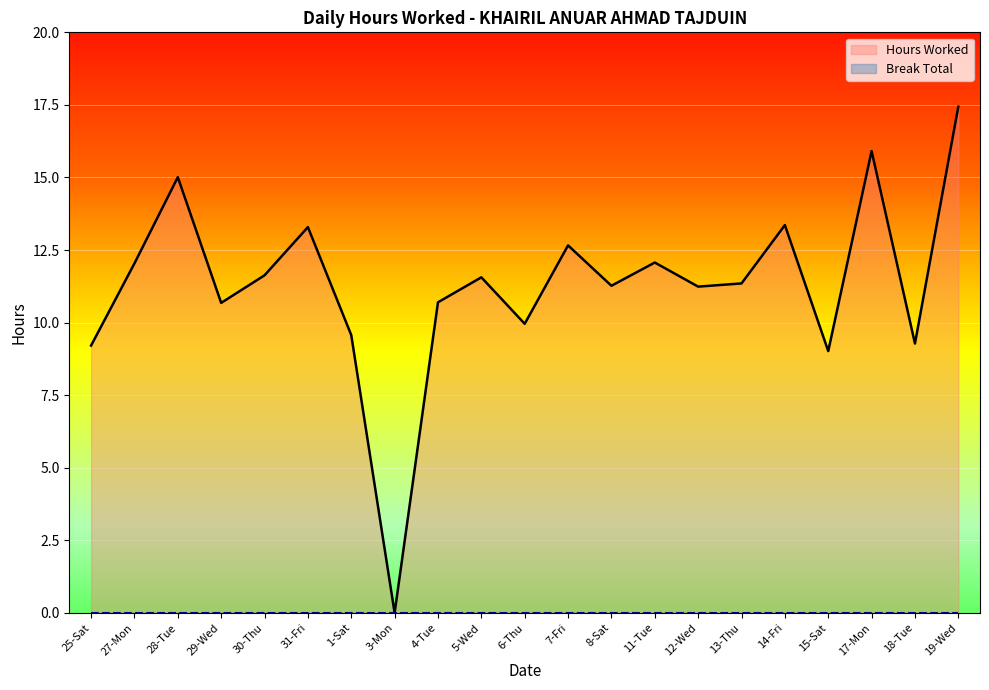

Which has a higher value, 28-Tue or 30-Thu?

28-Tue